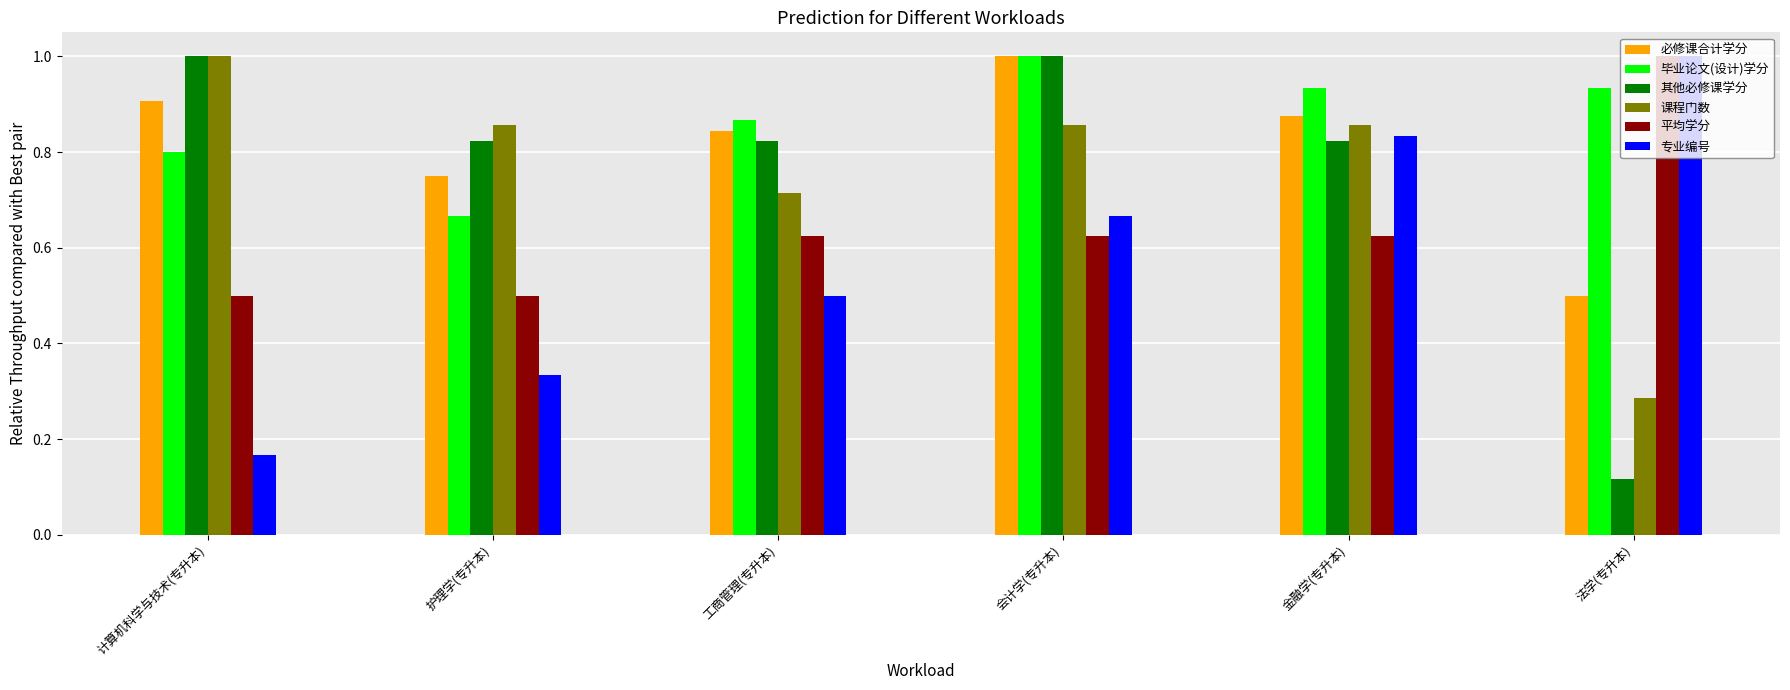

What value does the 平均学分 series have at 计算机科学与技术(专升本)?

0.5